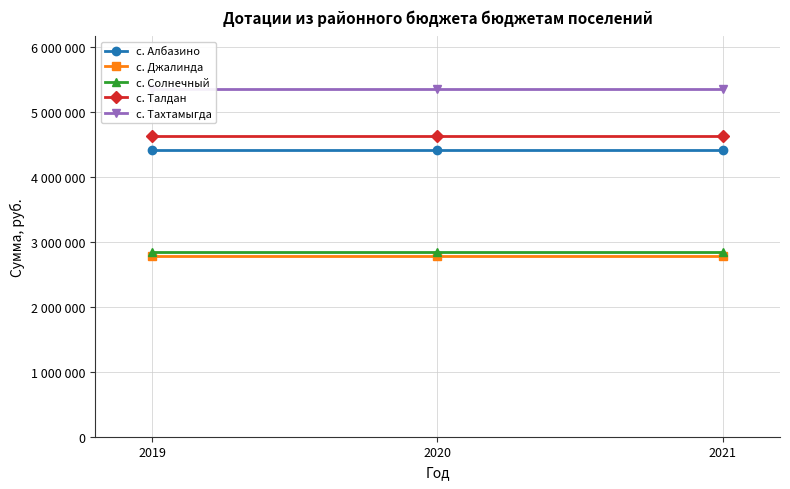

Is it true that с. Солнечный equals 687518 at 2020?

False